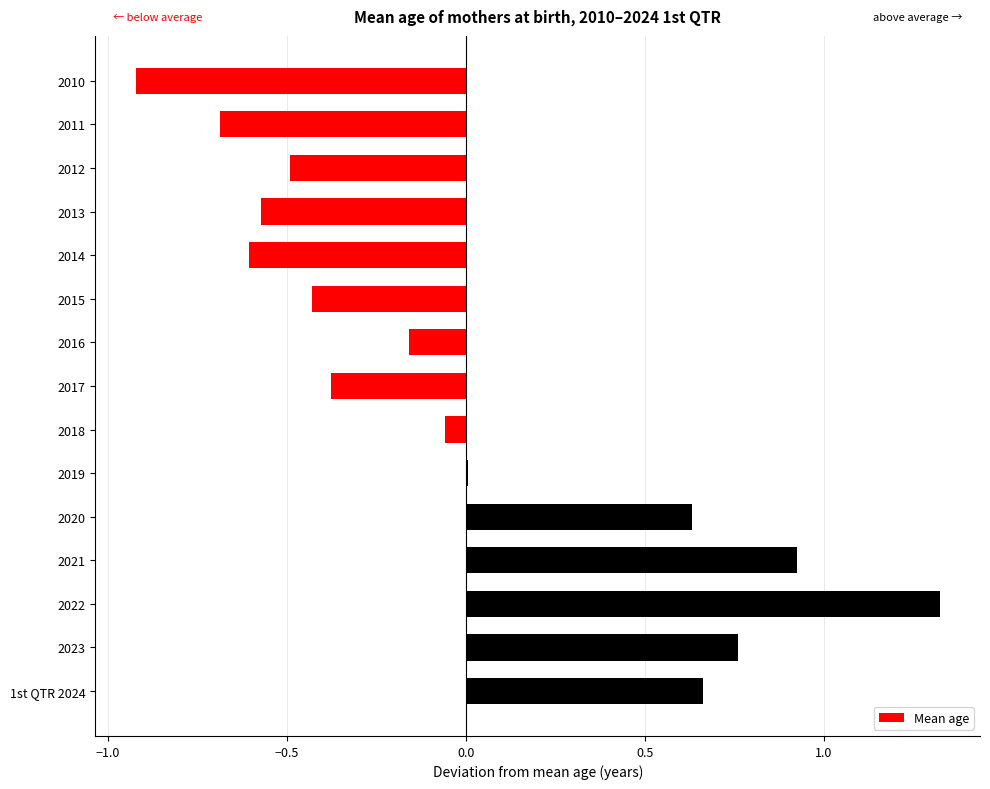

What is the greatest value displayed?

1.3